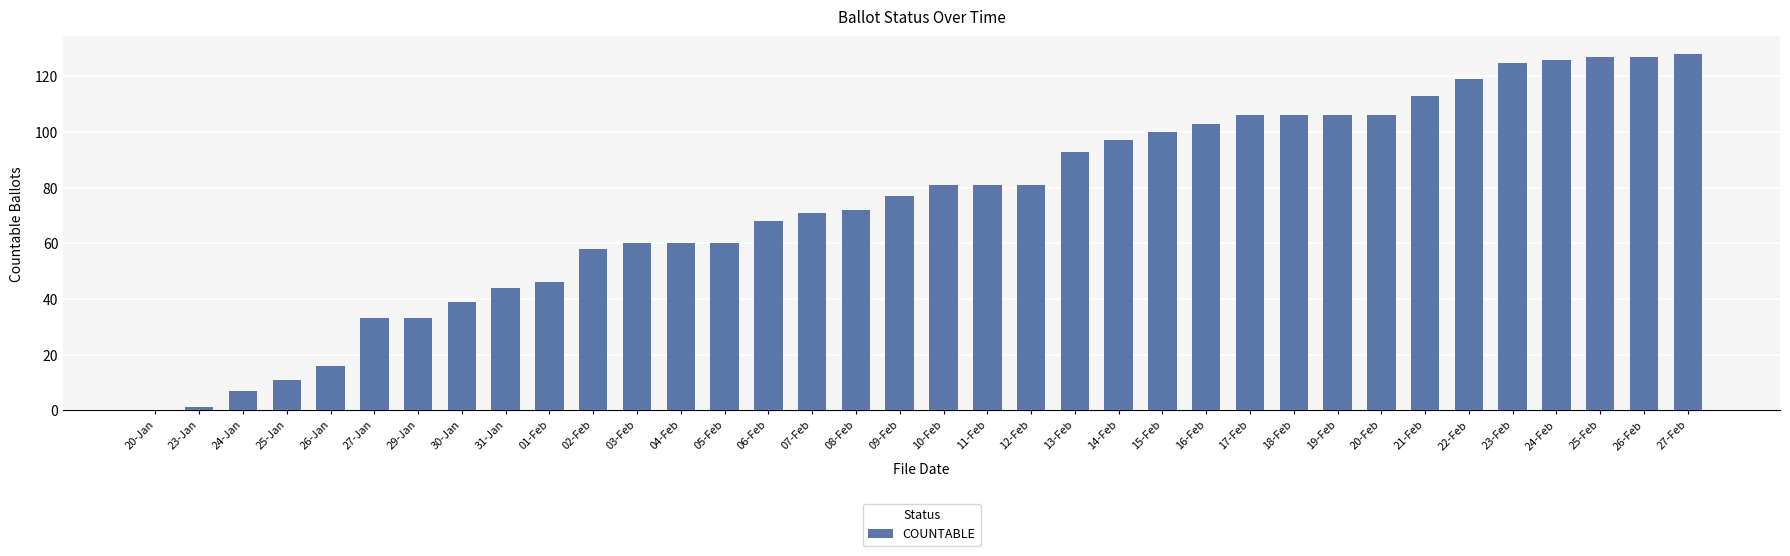

What is the change in value from 19-Feb to 24-Feb?

+20